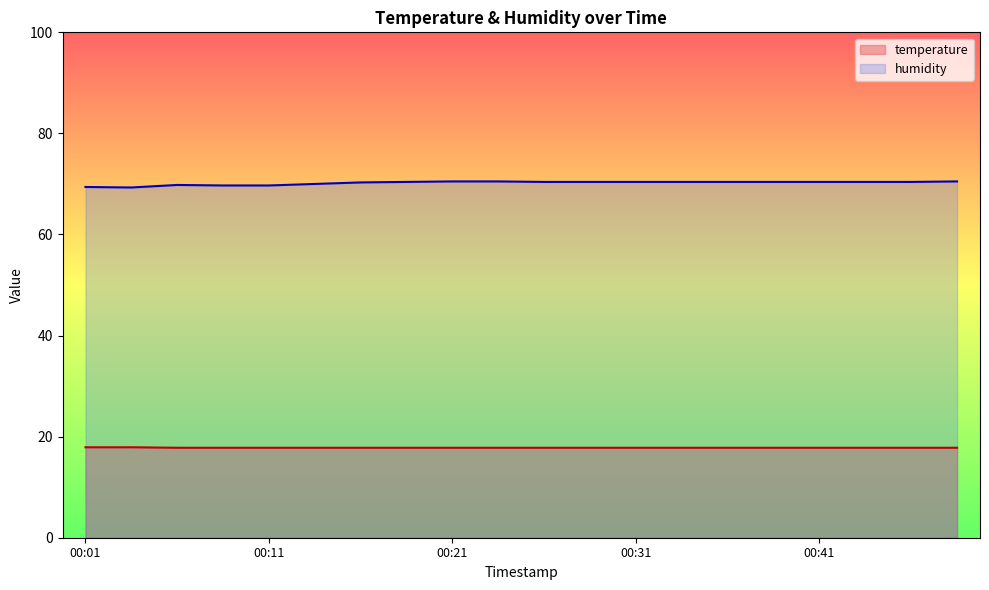

Which series has the widest spread of values?

humidity